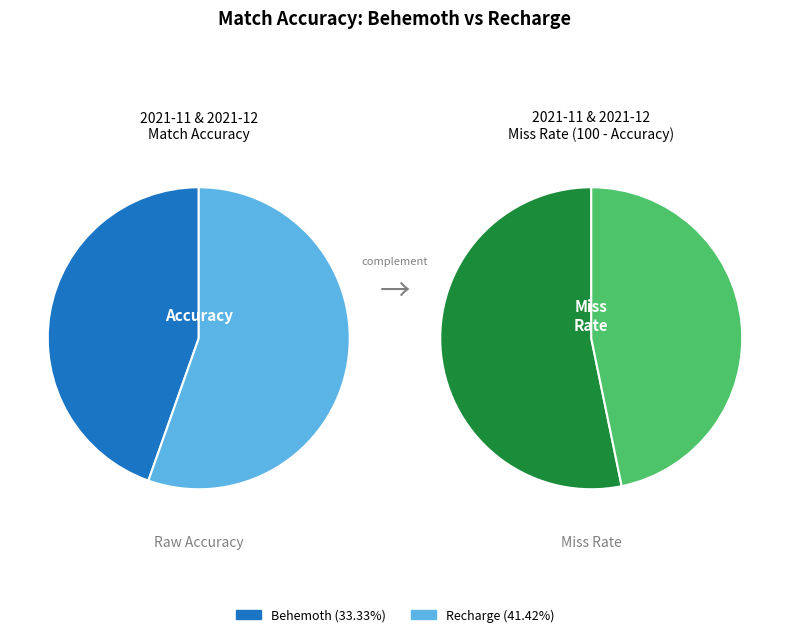

What is the change in value from eef70df8-54ed-4a4a-965f-bd2981396ac9 to 2b2336f4-4181-4480-9f31-7eb7dda8f449?

+8.1